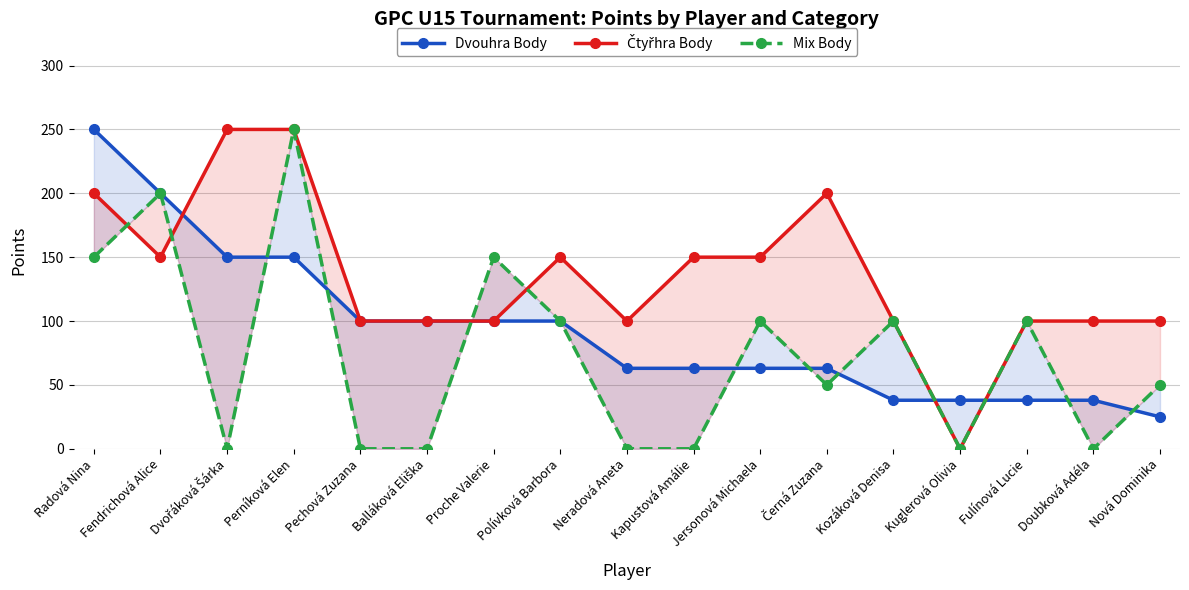

Which category has the lowest value across all series?

Kuglerová Olivia